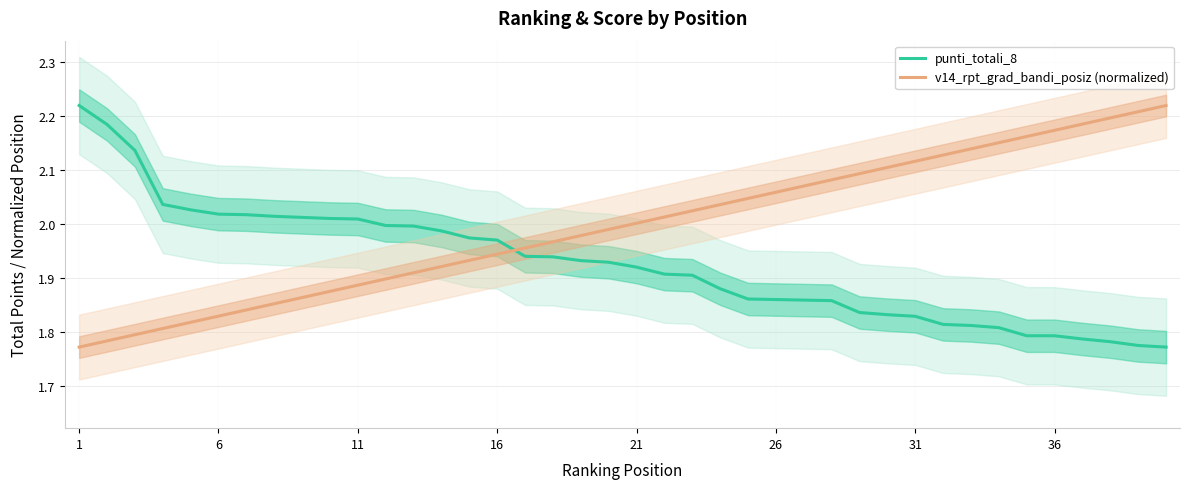

Which category has the lowest value in the v14_rpt_grad_bandi_posiz (normalized) series?

1